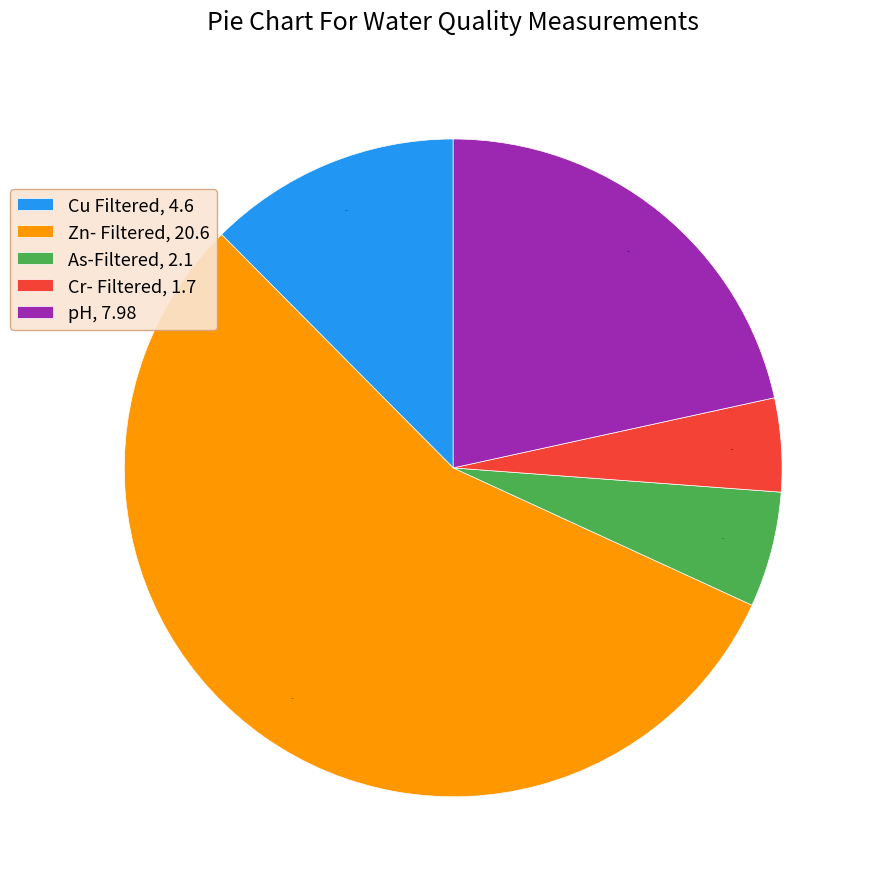

Which category has the smallest portion of the pie?

Cr- Filtered